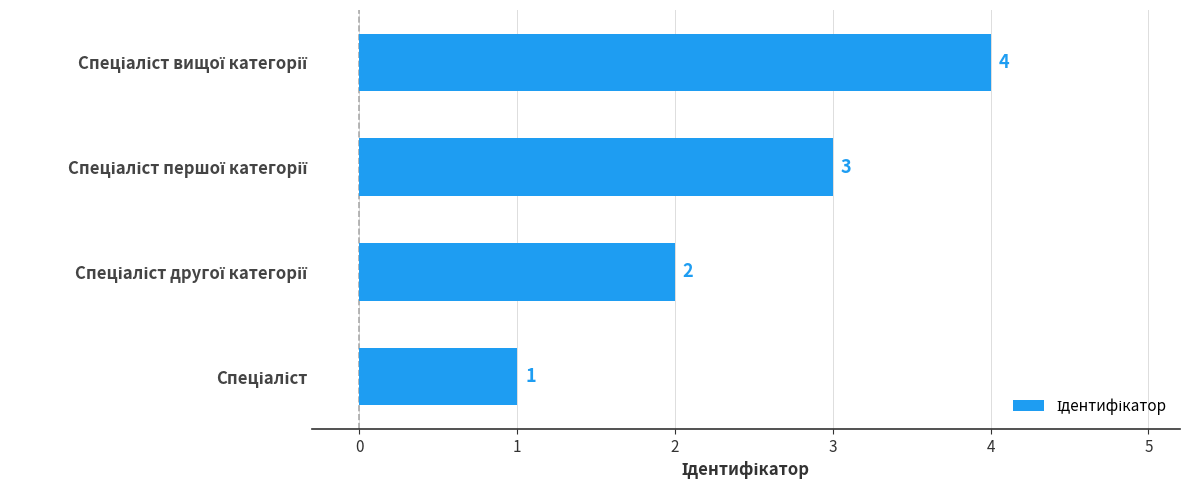

How many data points are less than 3?

2